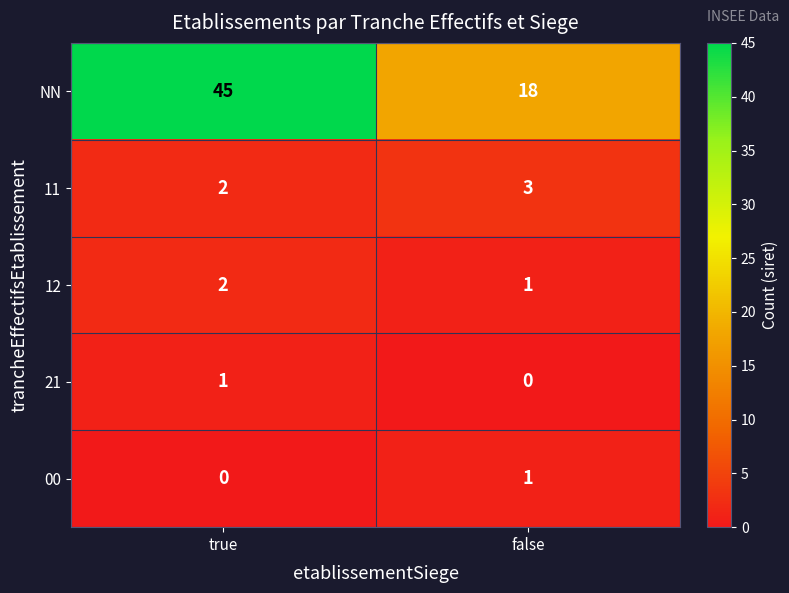

What is the spread (max minus min) of values at true?

45